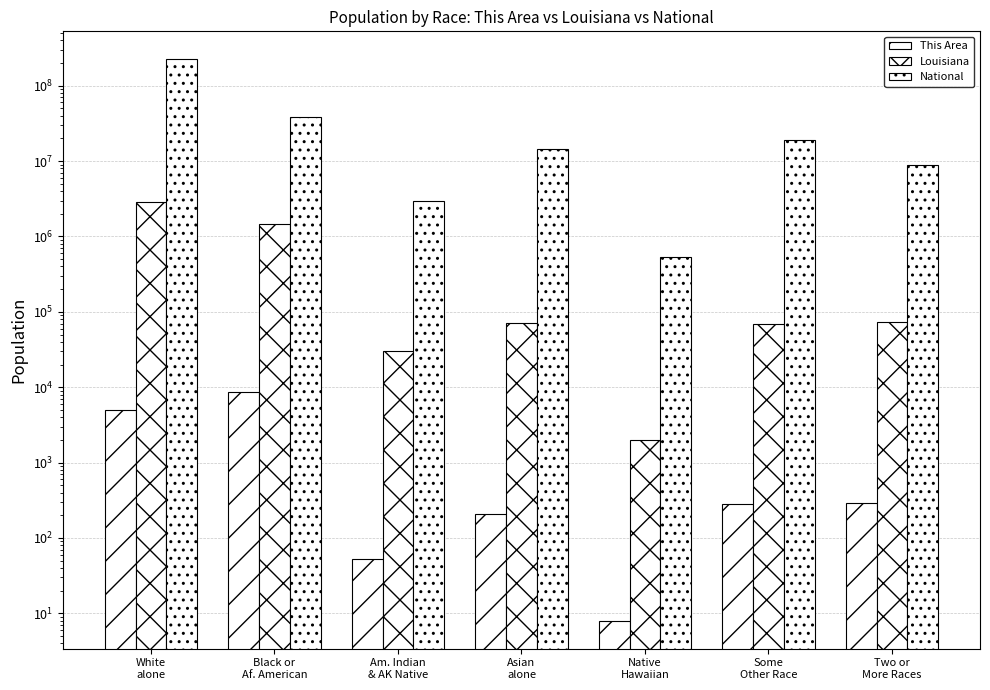

What is the total value across all series at Am. Indian
& AK Native?

2962879